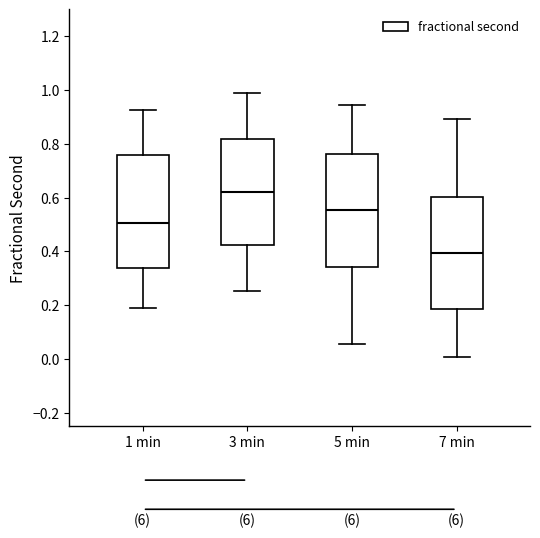

Where is the lower edge of the box for 5 min on the y-axis? The values are not printed on the chart, so give them approximately, as read against the axis.

0.34